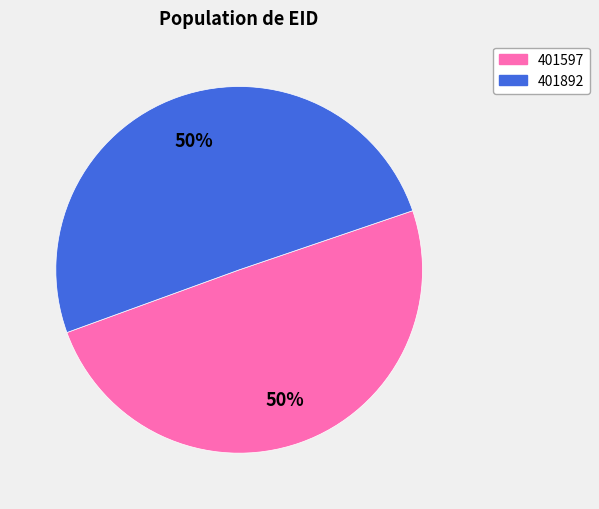

Count the number of slices in the pie.

2